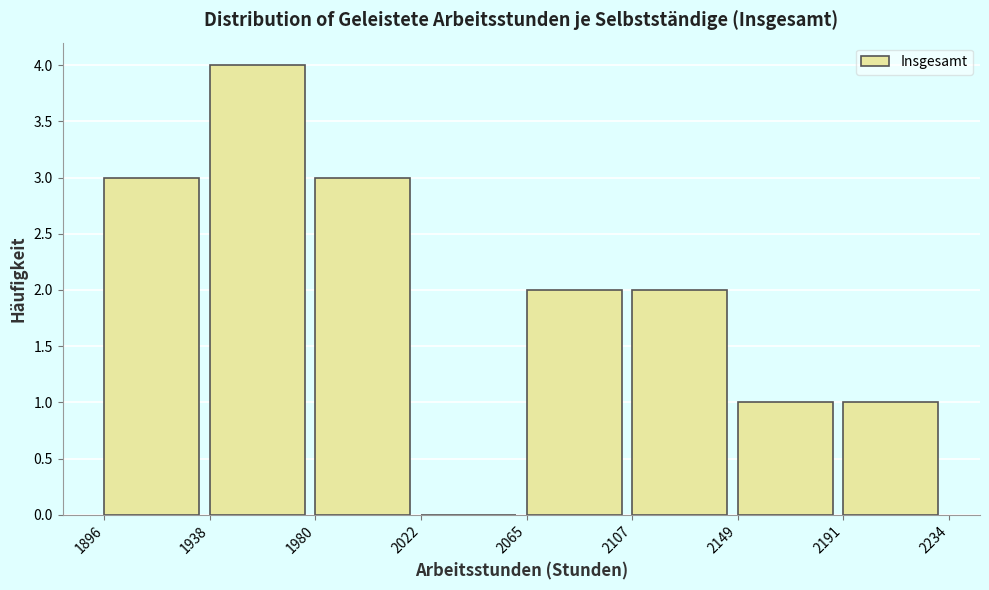

How tall is the bar that spans 1980 to 2022 on the x-axis? The values are not printed on the chart, so give them approximately, as read against the axis.

3